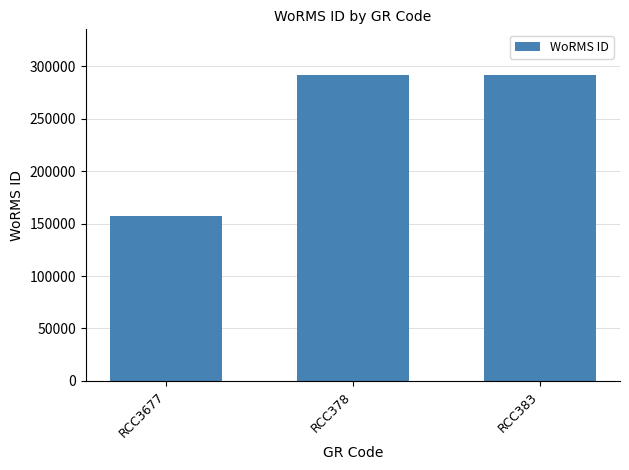

What is the minimum value shown in the chart?

157240